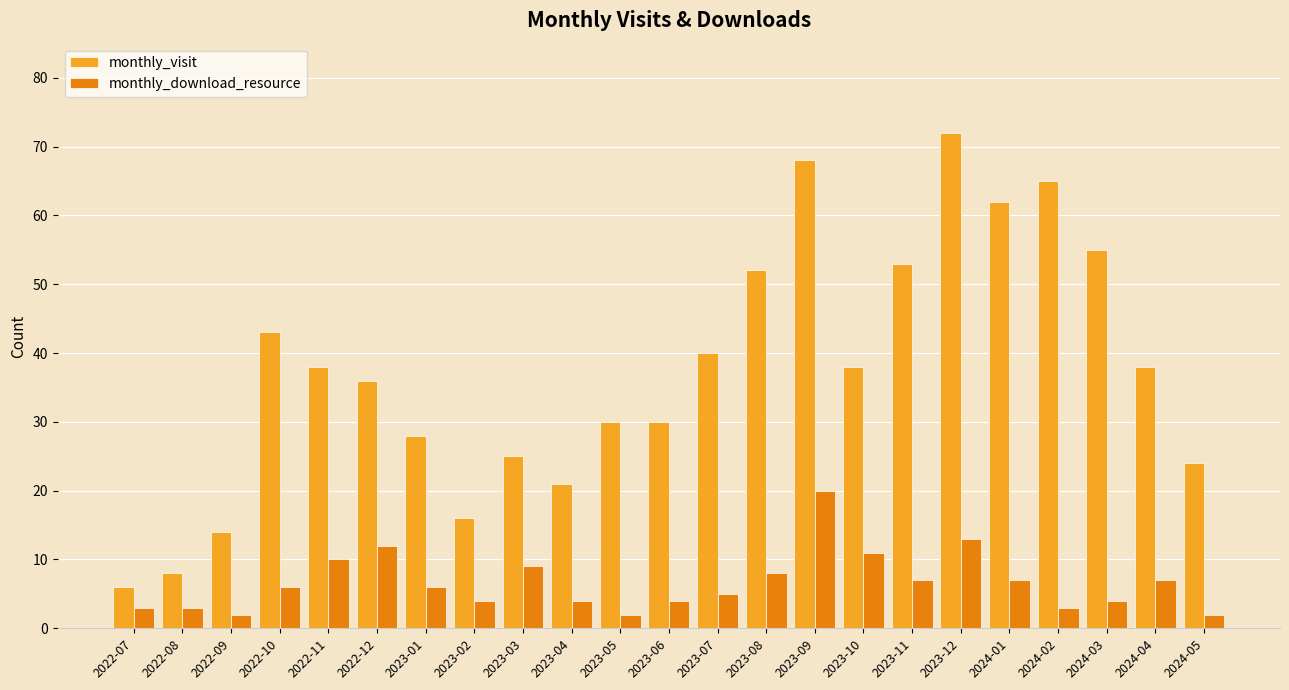

How many bars are there in total?

46